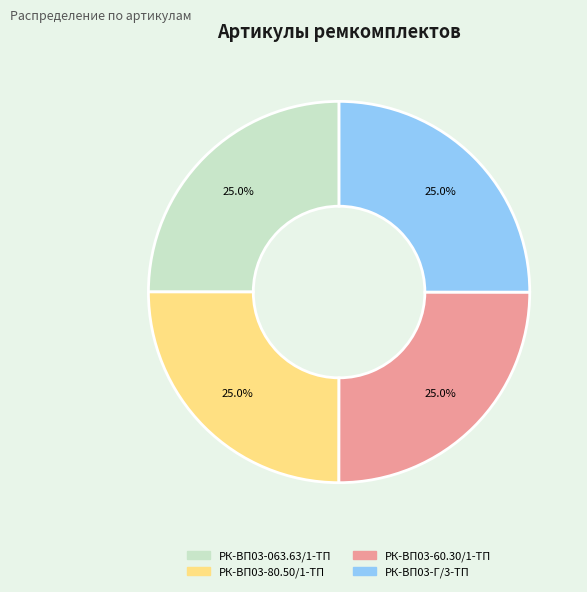

What is the ratio of the value at РК-ВП03-80.50/1-ТП to the value at РК-ВП03-Г/3-ТП?

1.0